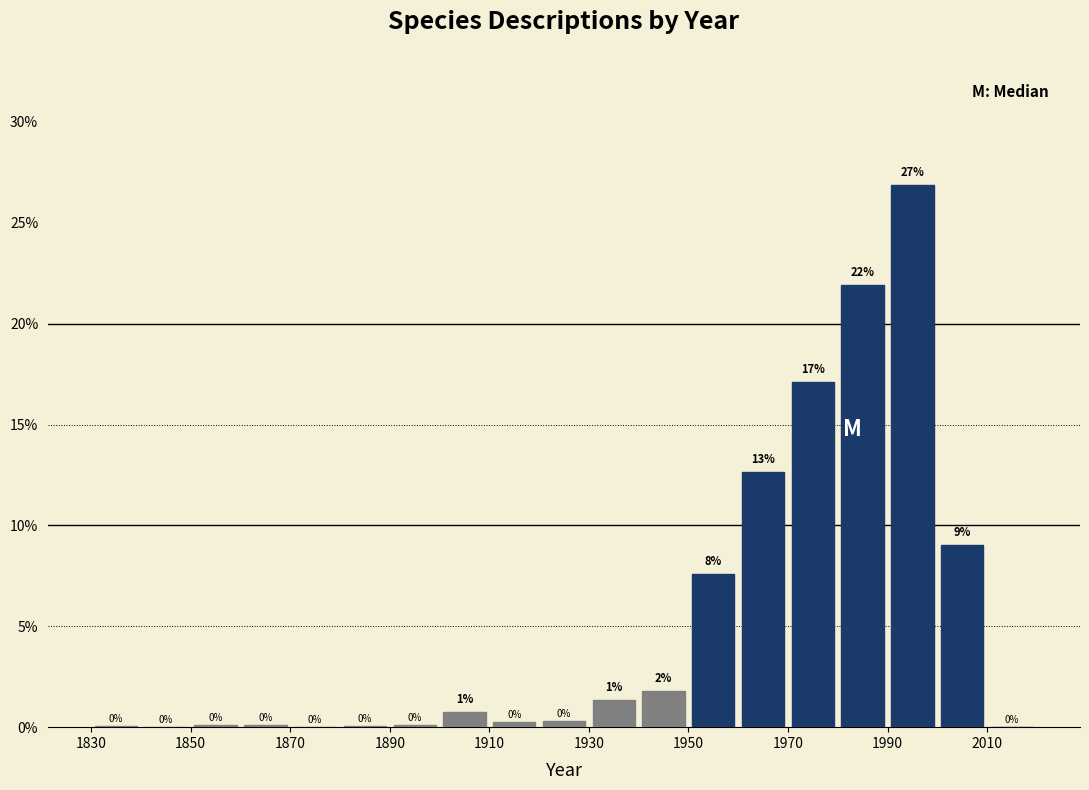

Over which range of the x-axis is the bar tallest?

1990 to 2000